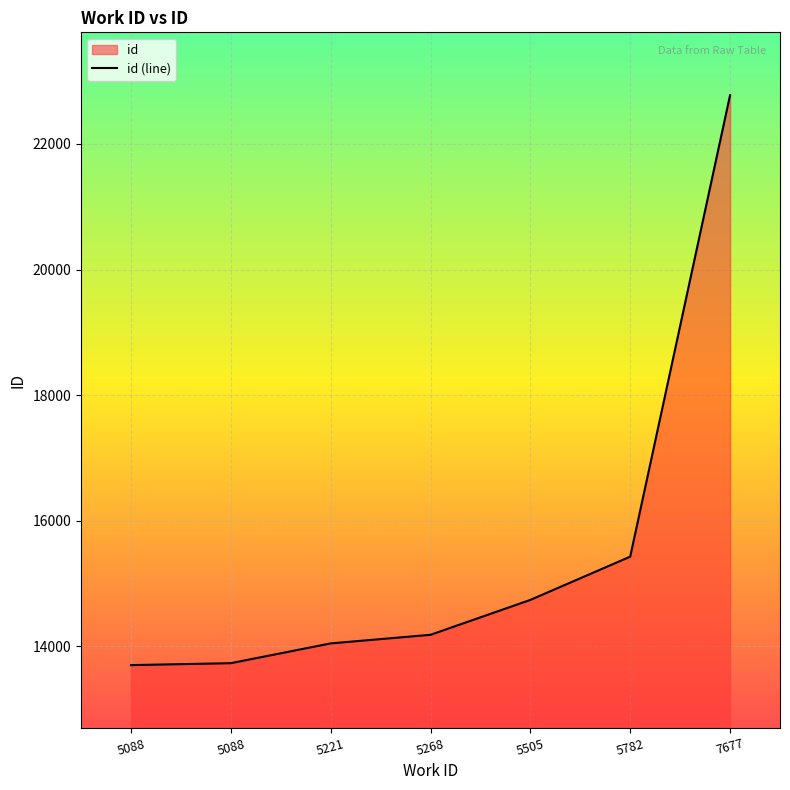

What is the value of the 2nd point from the left?

13700